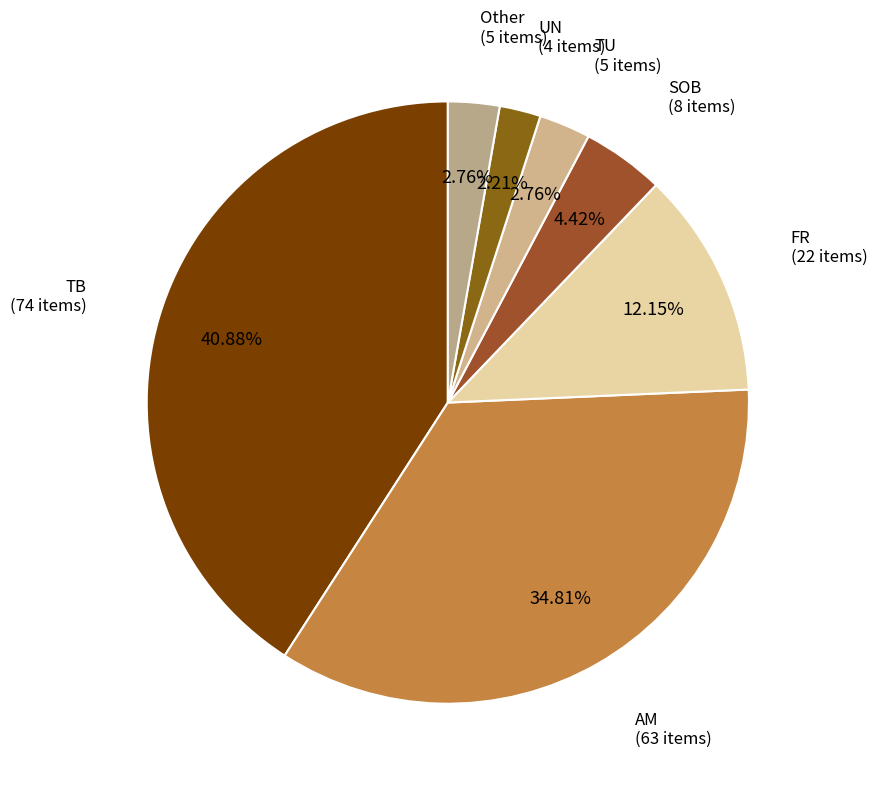

To the nearest percent, what portion does Other represent?

3%